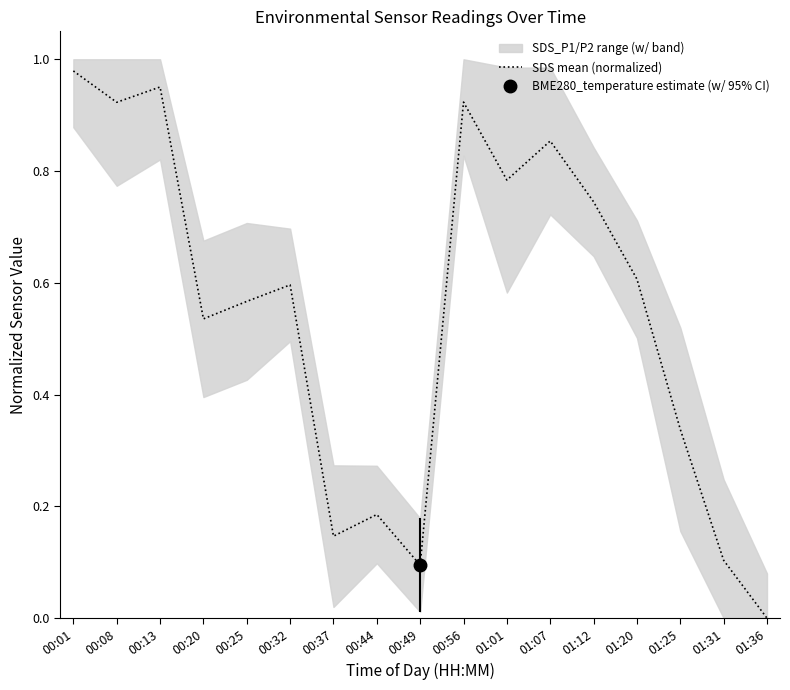

At which category does the data reach its first local valley?

00:08